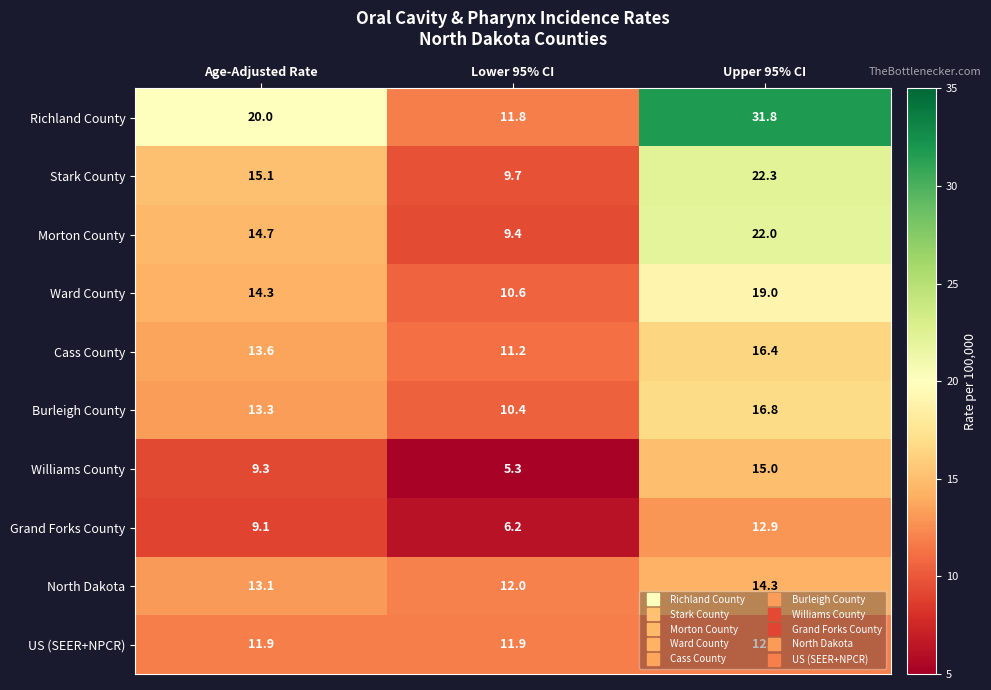

Which series has the largest total across all categories?

Richland County